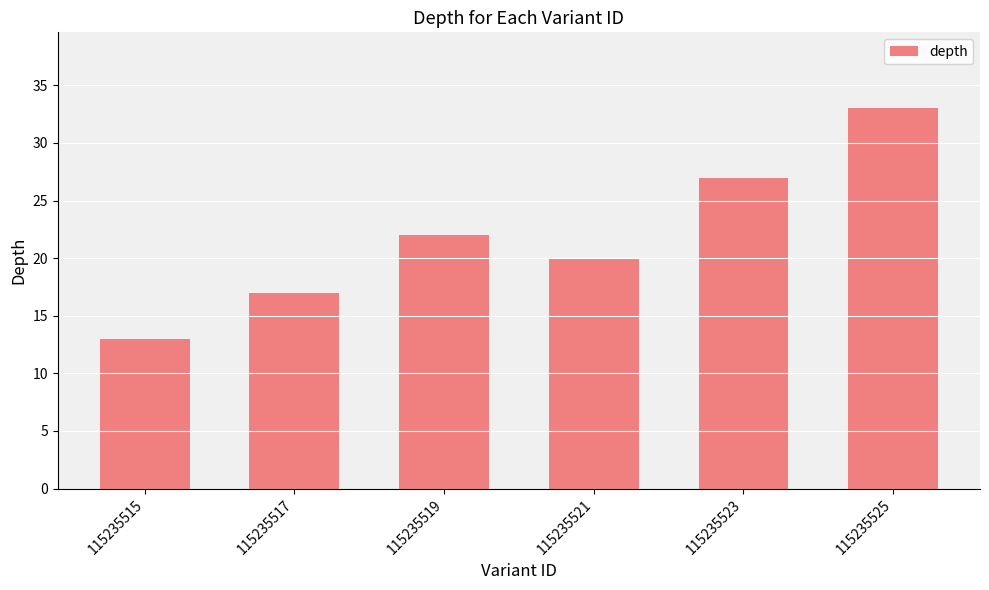

Read the value at 115235515, to the nearest 5.

15